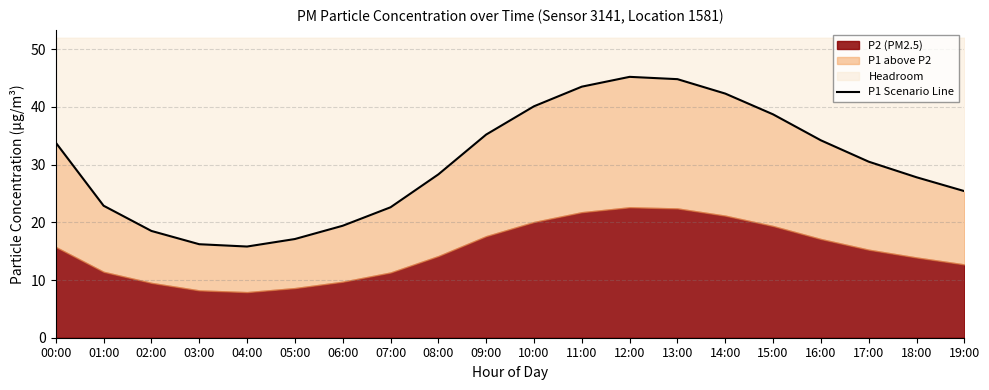

What value does the data have at 16:00?

34.2